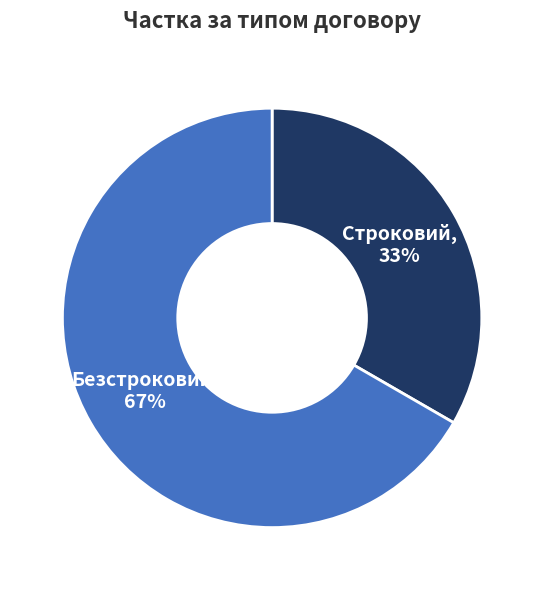

How many slices are in this pie chart?

2